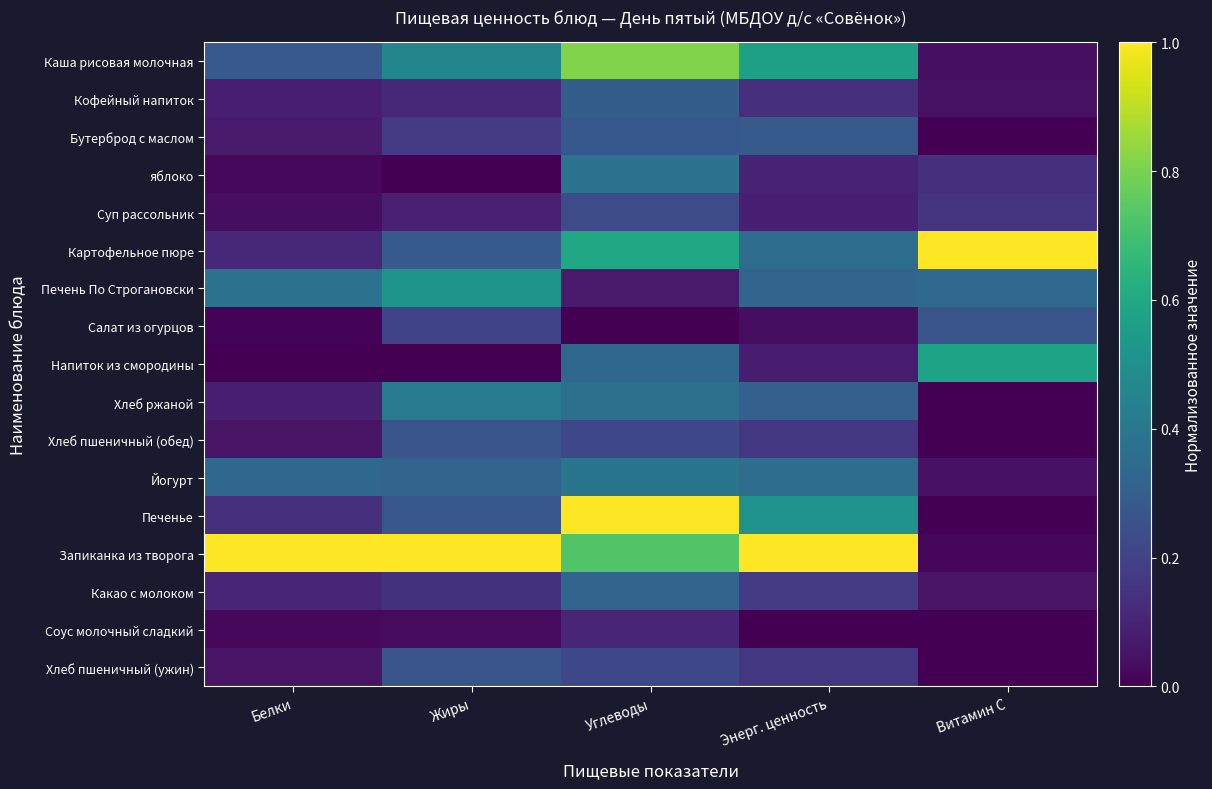

Rank the series at Жиры from lowest to highest value.

яблоко, Напиток из смородины, Соус молочный сладкий, Суп рассольник, Кофейный напиток, Какао с молоком, Бутерброд с маслом, Салат из огурцов, Хлеб пшеничный (обед), Хлеб пшеничный (ужин), Печенье, Картофельное пюре, Йогурт, Хлеб ржаной, Каша рисовая молочная, Печень По Строгановски, Запиканка из творога